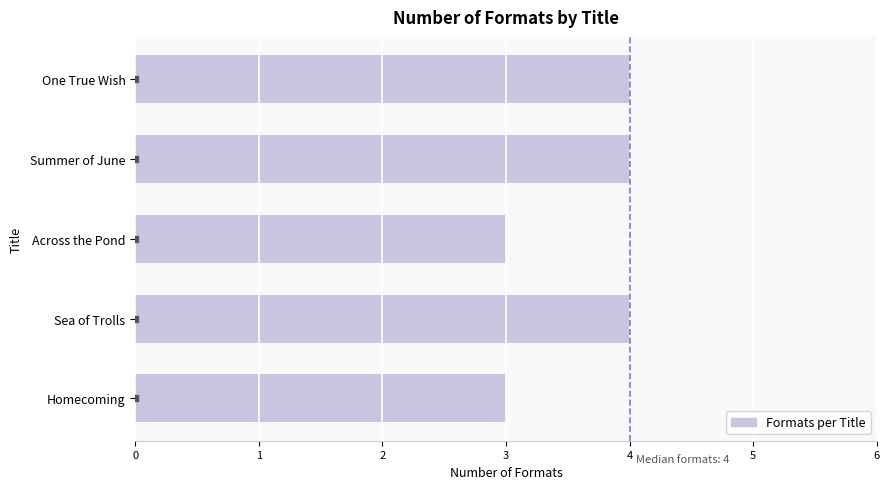

Approximately how many times larger is the value at Across the Pond compared to One True Wish?

0.8